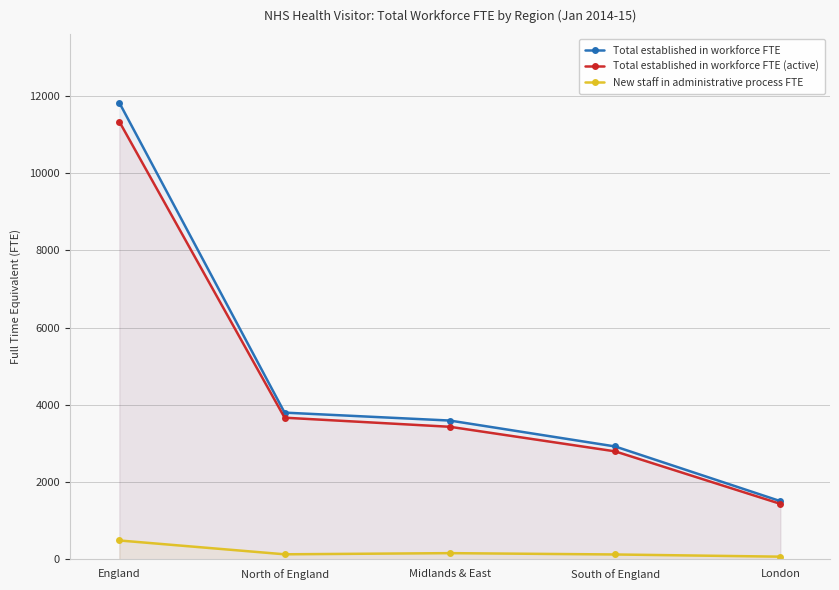

Which label corresponds to the smallest value in the chart?

London